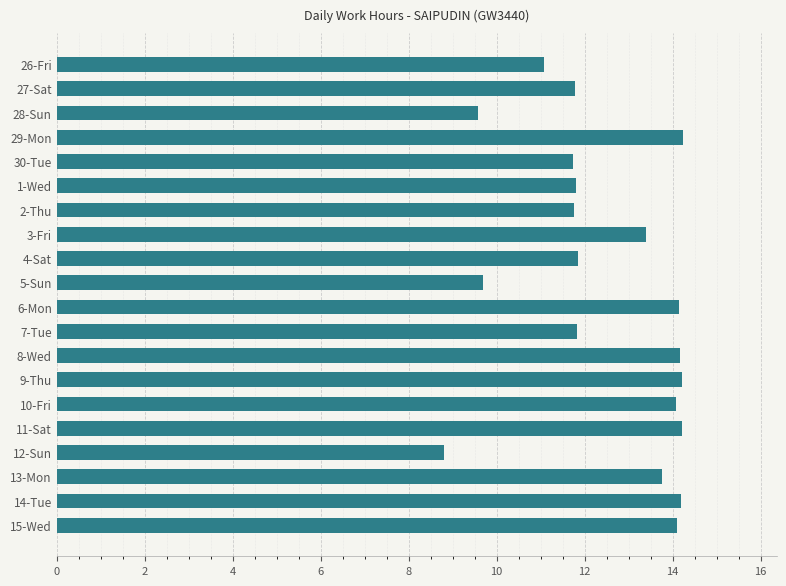

What is the label of the 5th bar from the top?

30-Tue